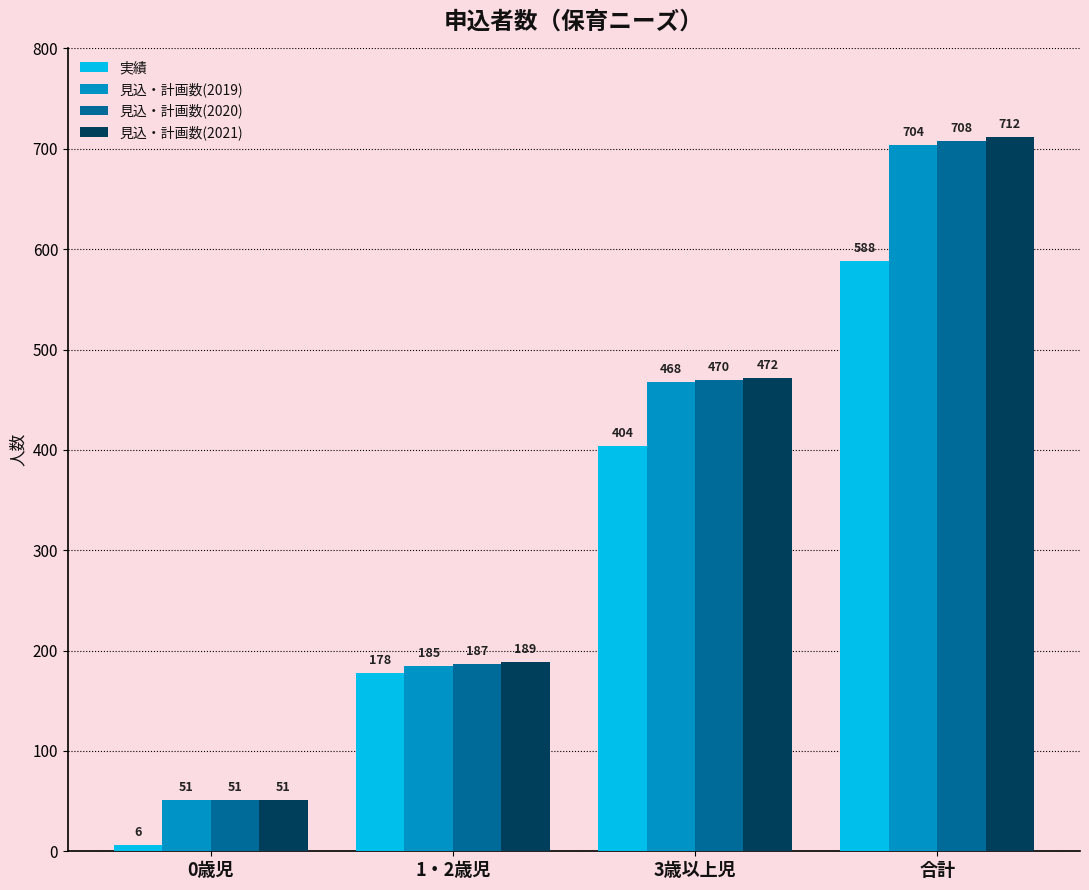

What is the sum of all 見込・計画数(2020) values?

1416